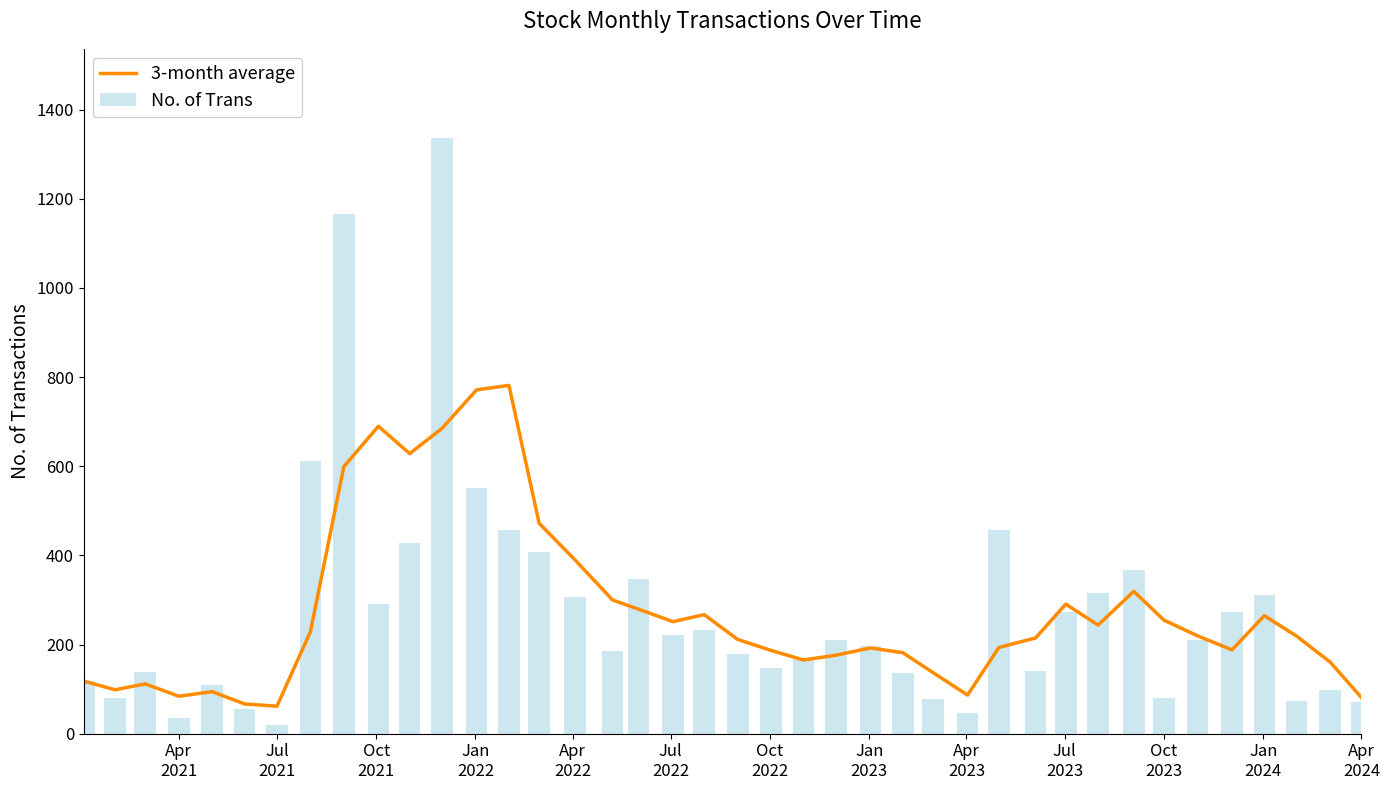

What is the difference between the maximum and second lowest values in the No. of Trans series?

1301